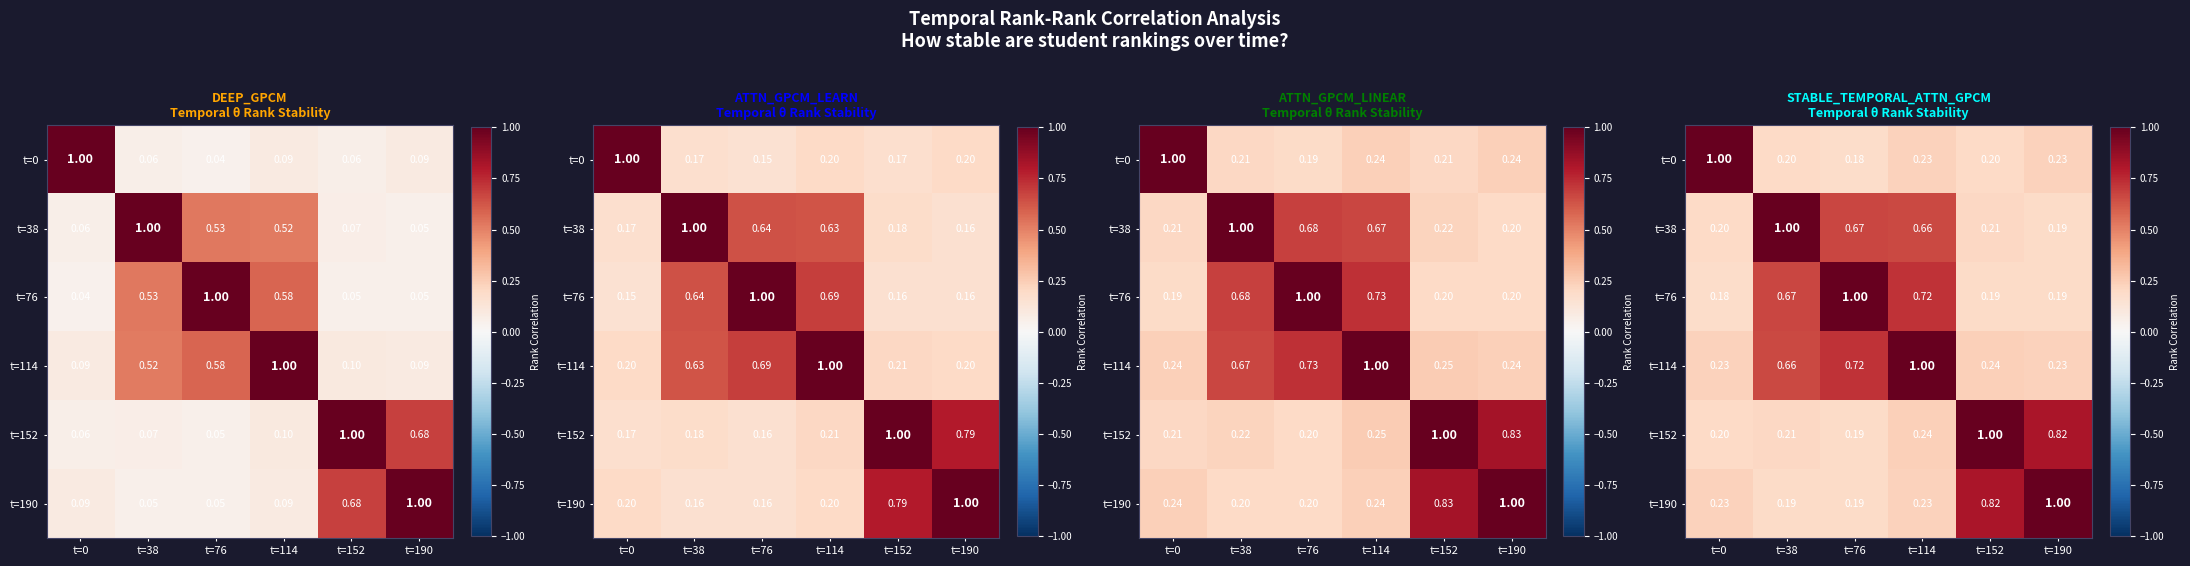

What is the approximate value of t=76 at t=0?

0.2